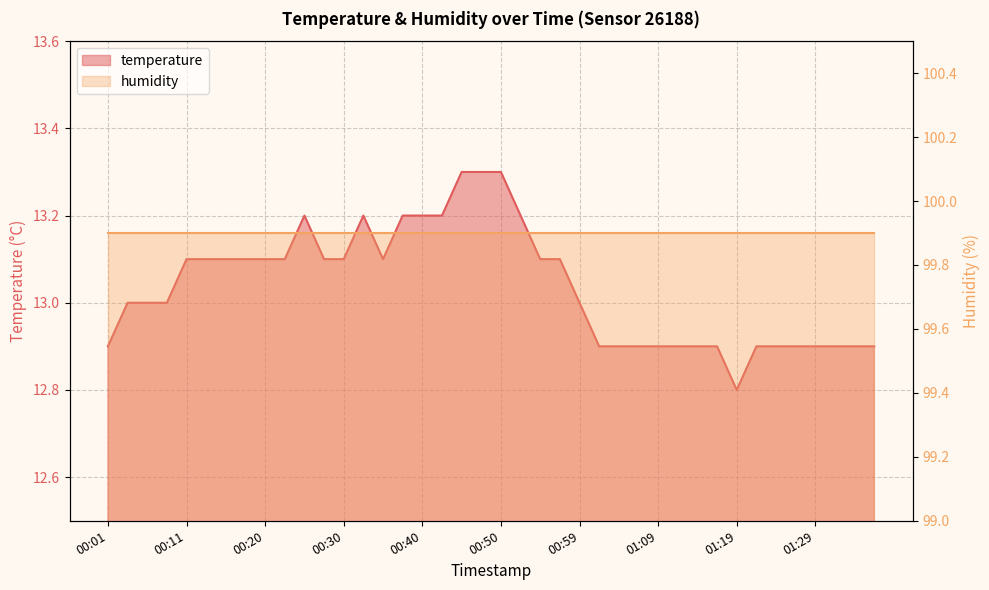

How many values exceed 13?

20